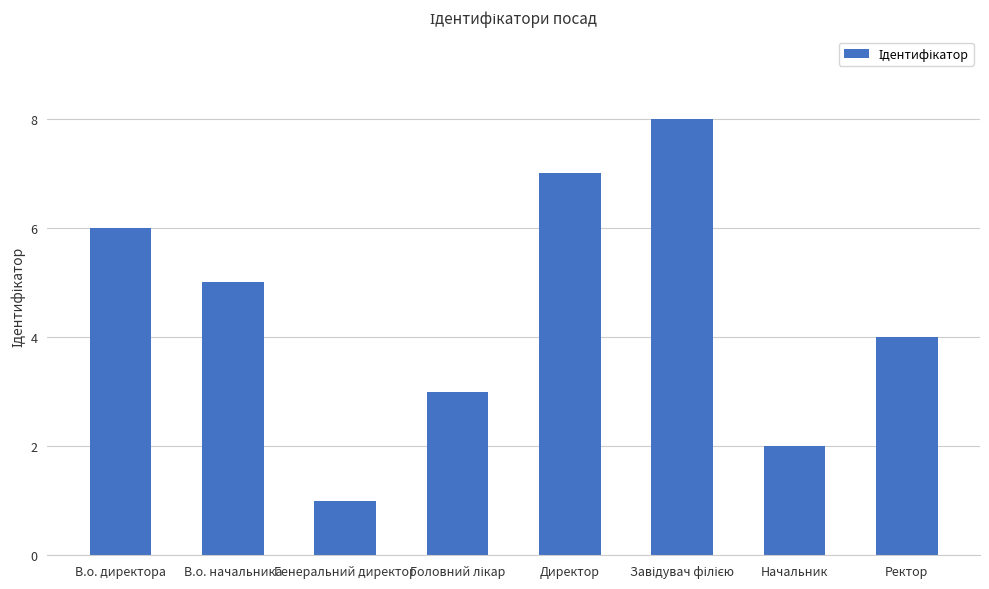

What position from the right is Ректор?

1